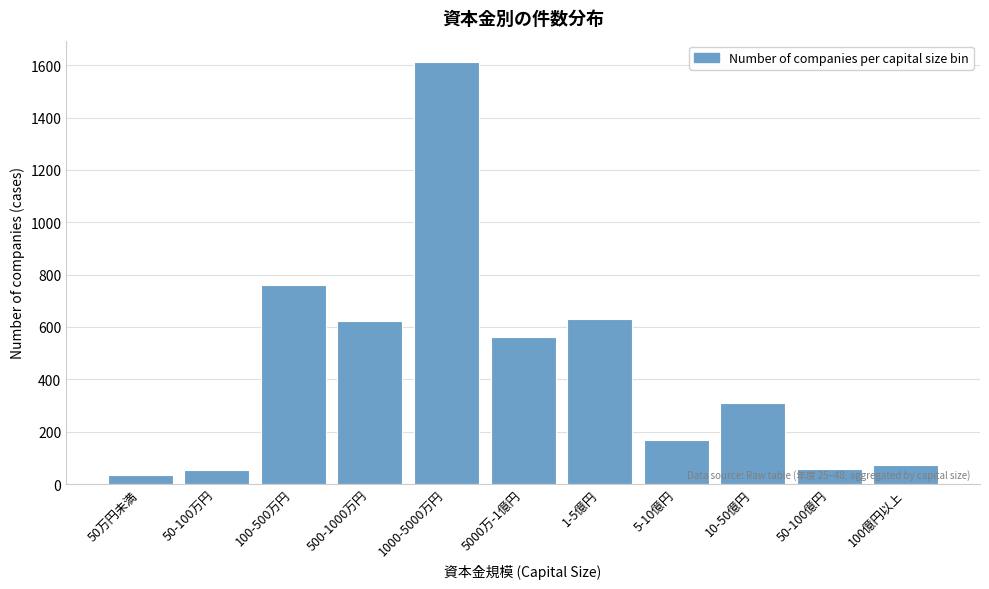

What is the smallest value displayed?

36